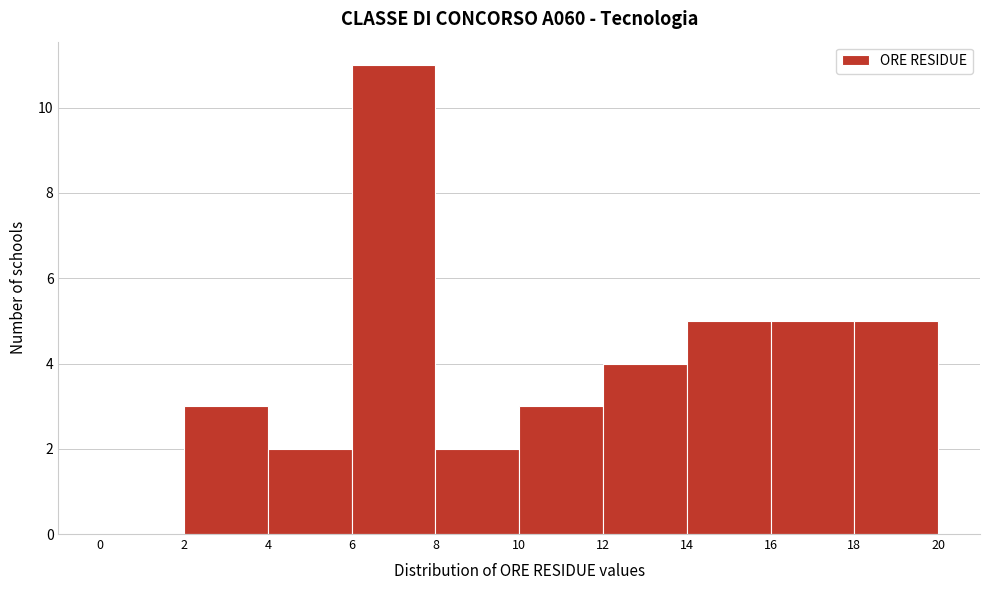

Reading left to right, list every bar in this chart as the range it spans on the x-axis followed by its height. The values are not printed on the chart, so give them approximately, as read against the axis.

0 to 2: 0
2 to 4: 3
4 to 6: 2
6 to 8: 11
8 to 10: 2
10 to 12: 3
12 to 14: 4
14 to 16: 5
16 to 18: 5
18 to 20: 5